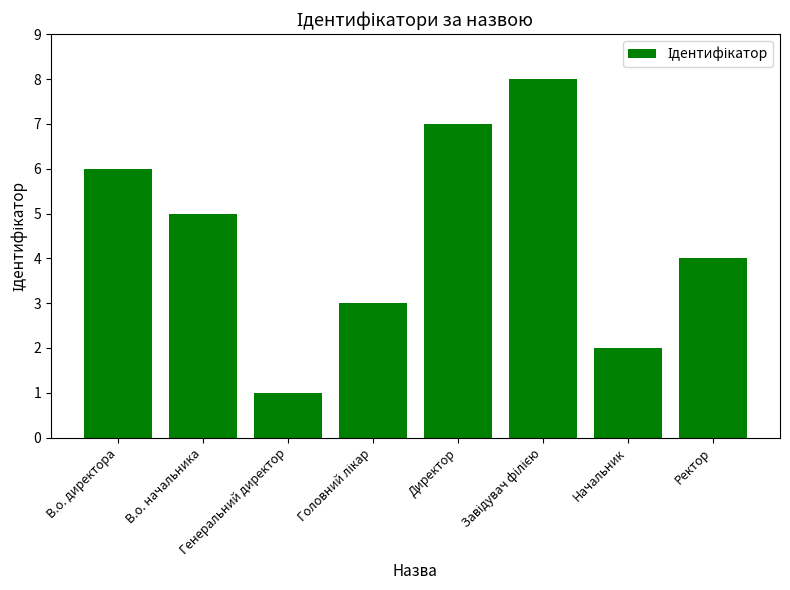

How many distinct data groups are displayed?

1